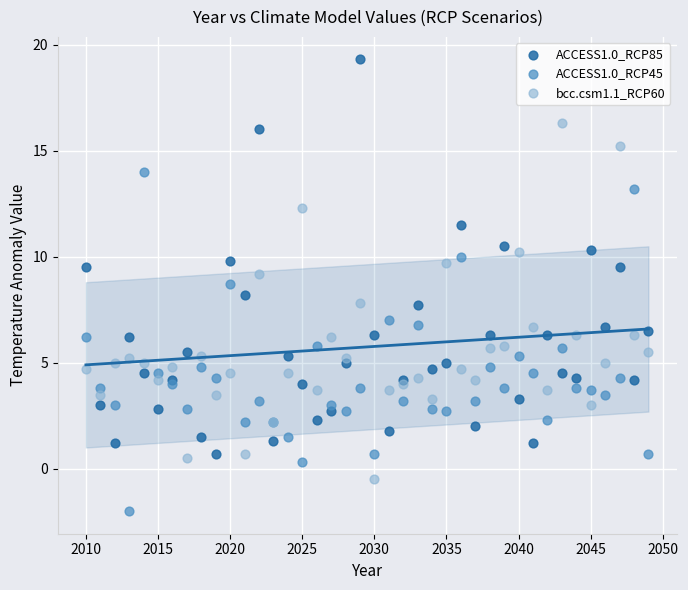

What are all the series names shown in the legend?

ACCESS1.0_RCP85, ACCESS1.0_RCP45, bcc.csm1.1_RCP60